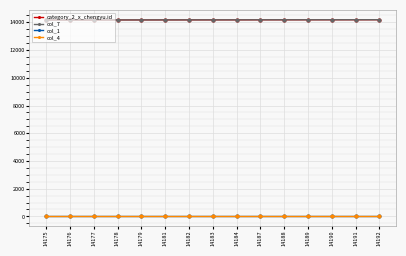

Does the chart have visible grid lines?

Yes